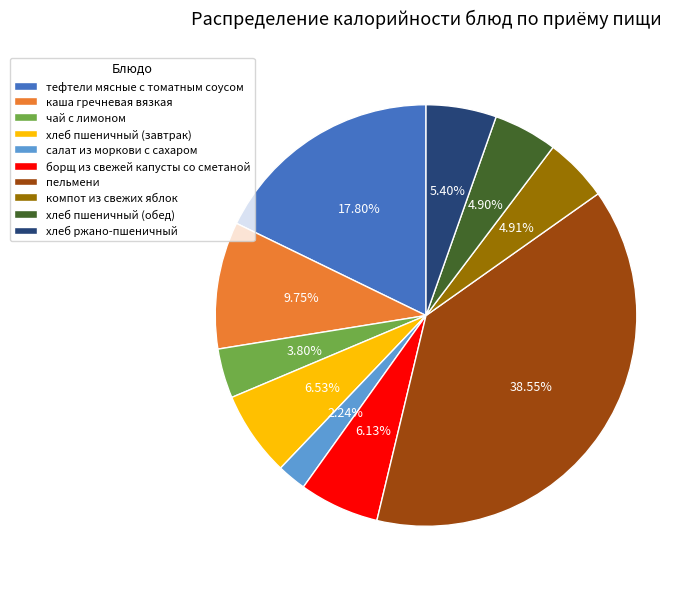

Does any single category account for the majority?

No